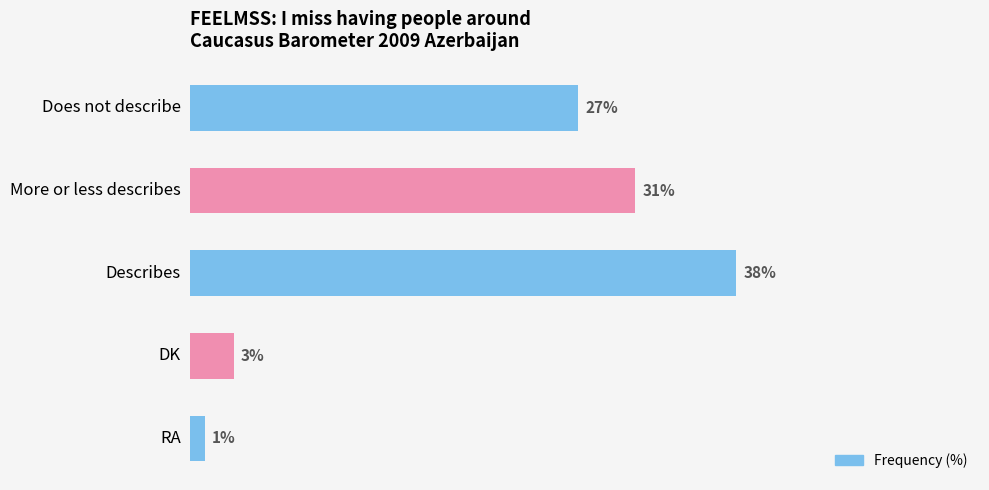

Between Does not describe and RA, which is larger?

Does not describe